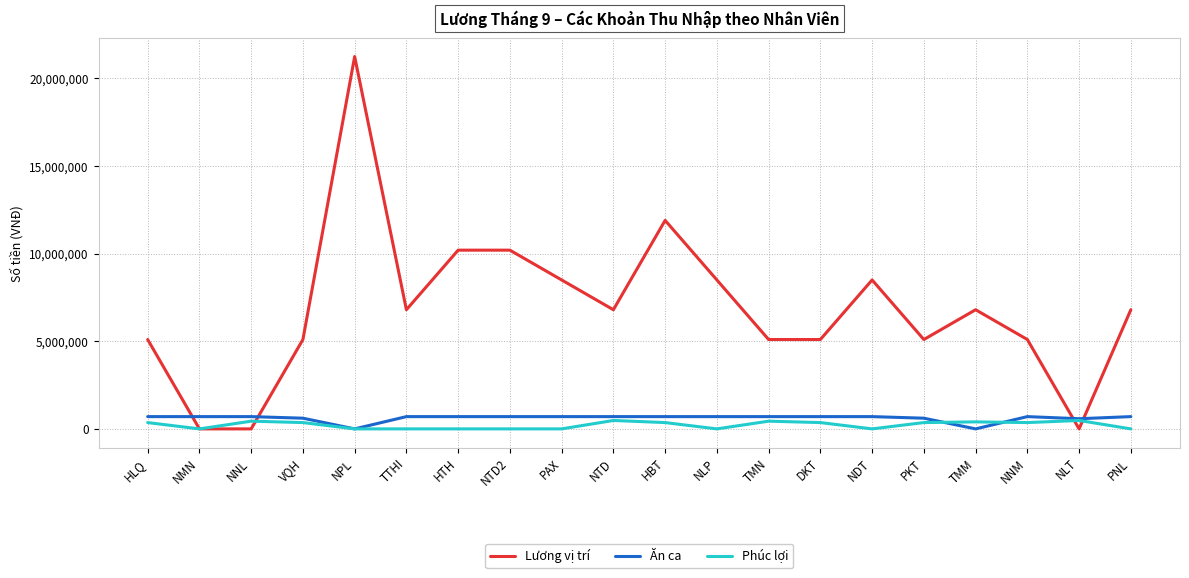

Between HLQ and NPL, which series saw the biggest shift?

Lương vị trí